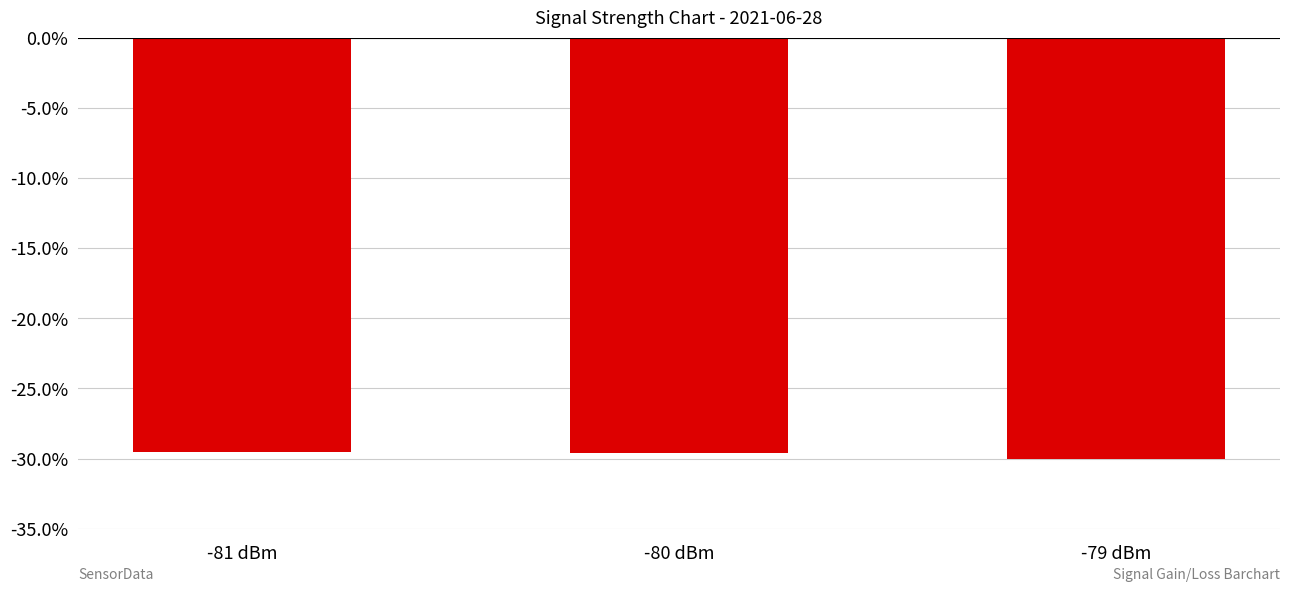

What is the value of the 2nd bar from the left?

-29.6